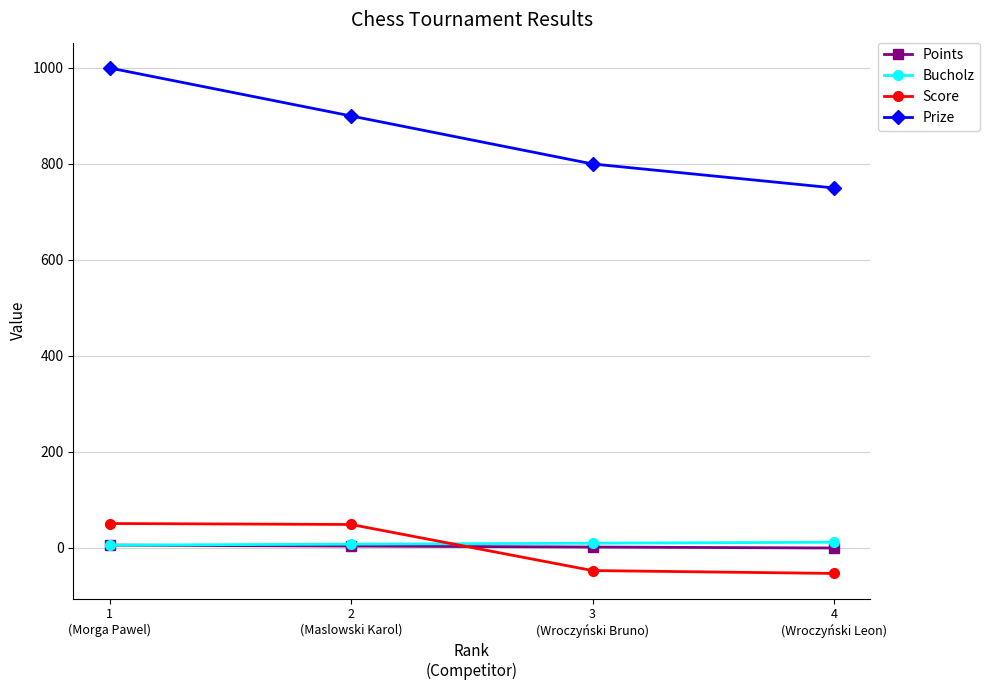

Which series has the widest spread of values?

Prize